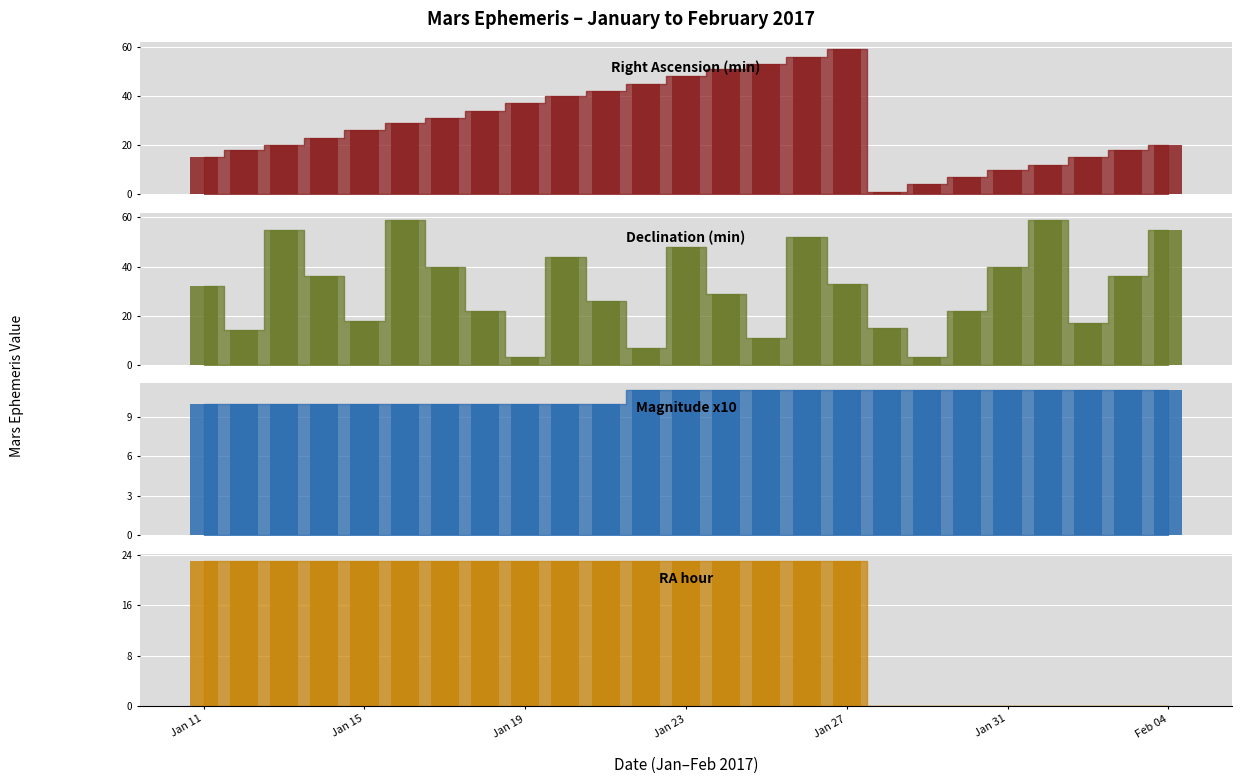

What is the average value of the Declination (min) series?

31